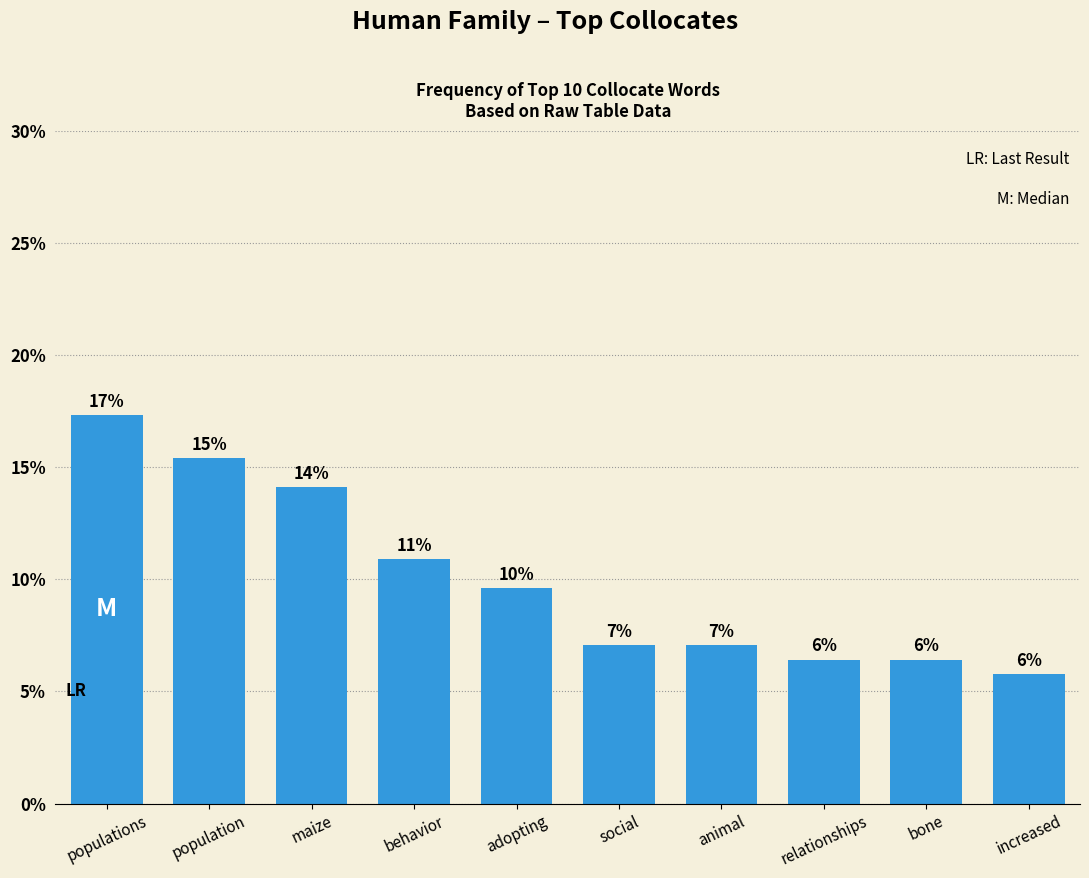

What position from the right is increased?

1